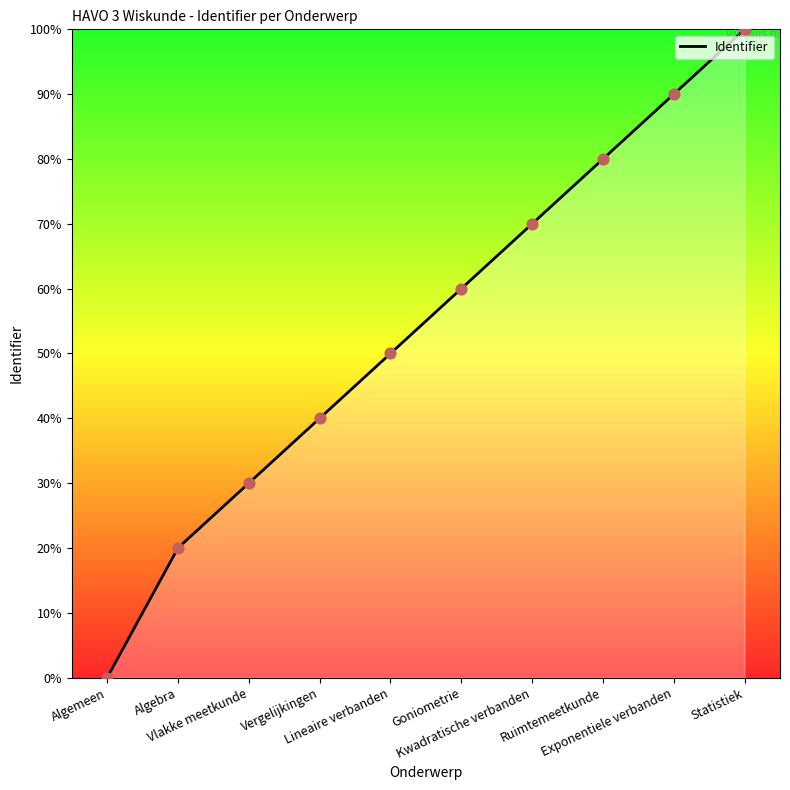

Between Statistiek and Algebra, which is larger?

Statistiek